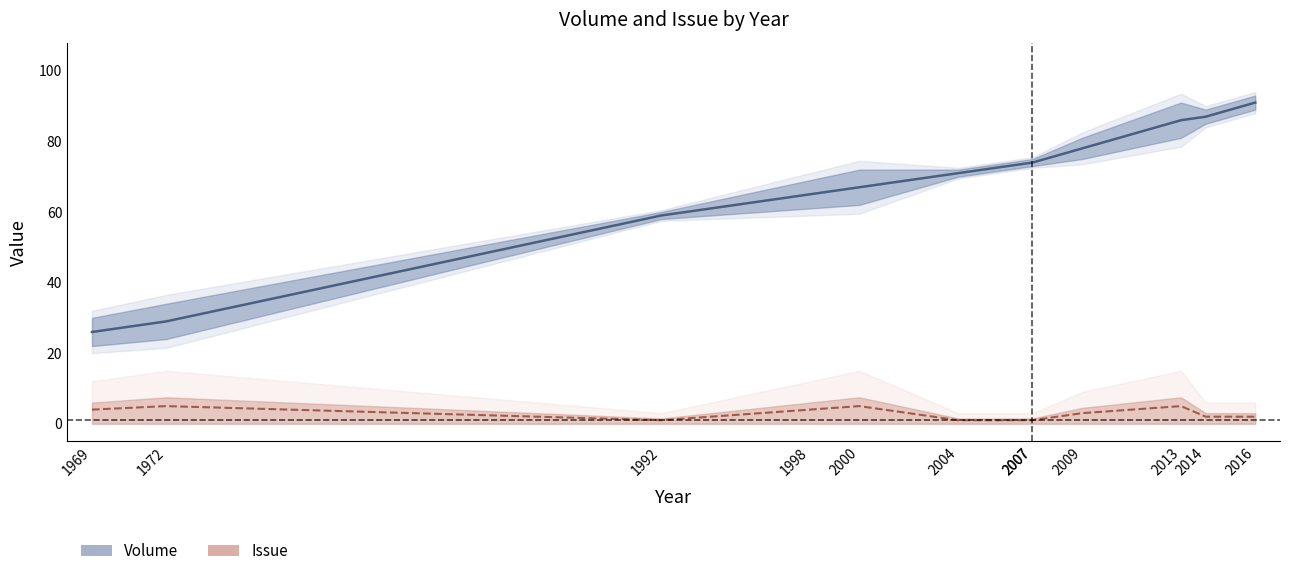

True or false: Volume has more than 2 interior local peaks.

False